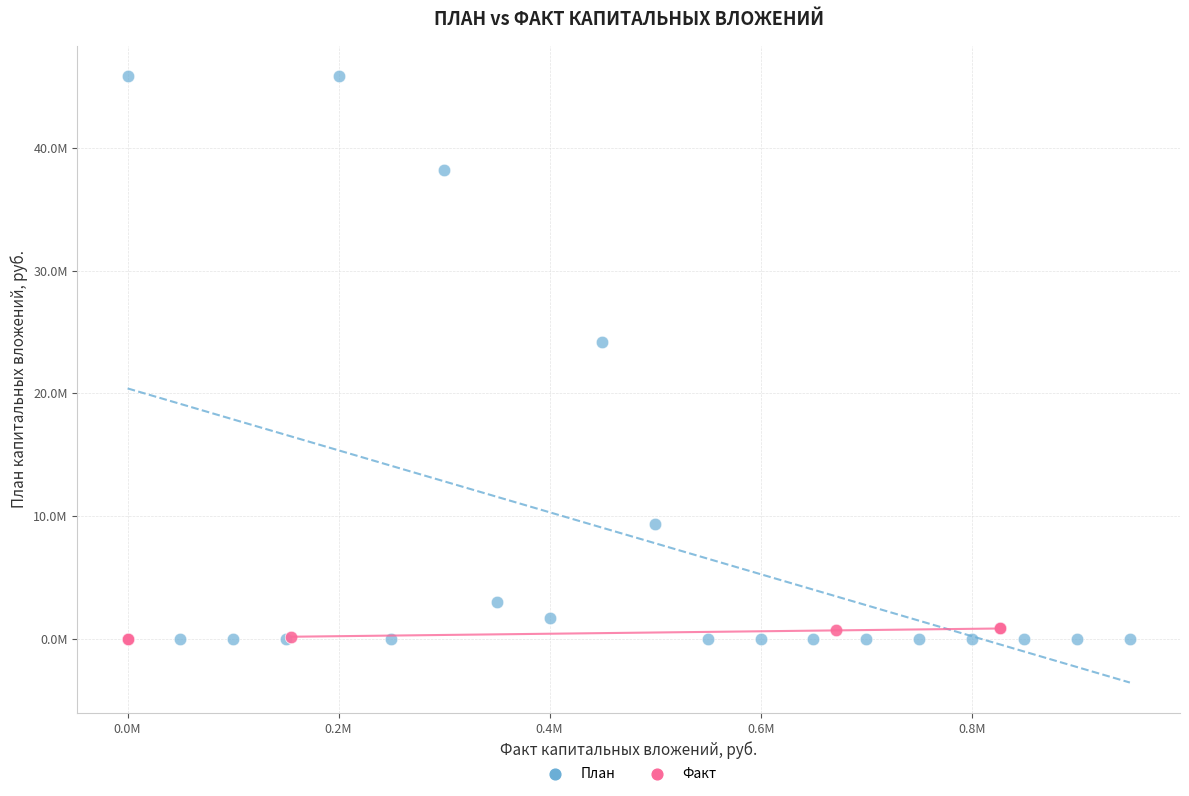

What are all the series names shown in the legend?

План, Факт